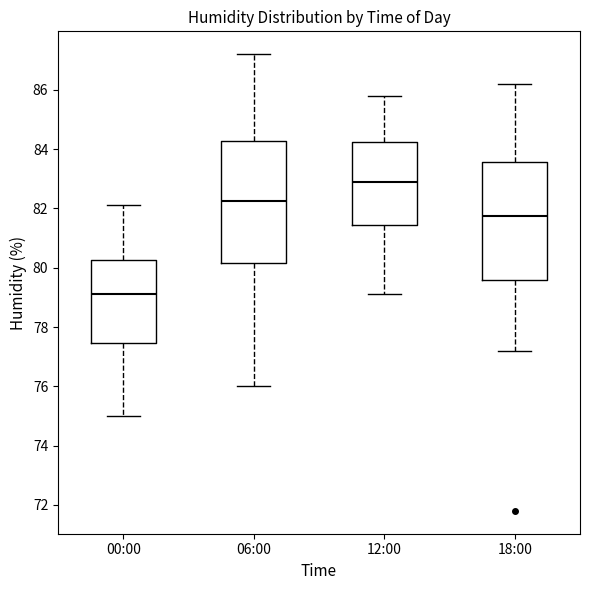

Where is the upper edge of the box for 12:00 on the y-axis? The values are not printed on the chart, so give them approximately, as read against the axis.

84.2